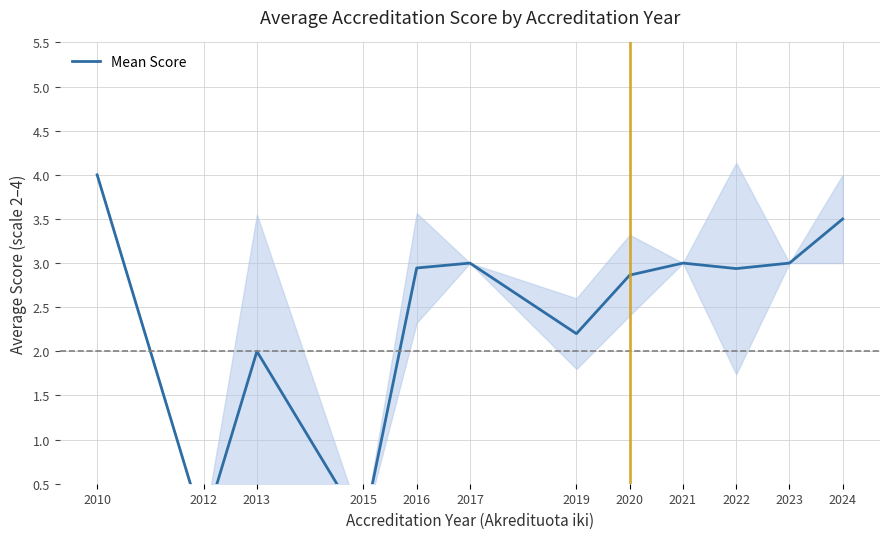

Which label corresponds to the smallest value in the chart?

2012